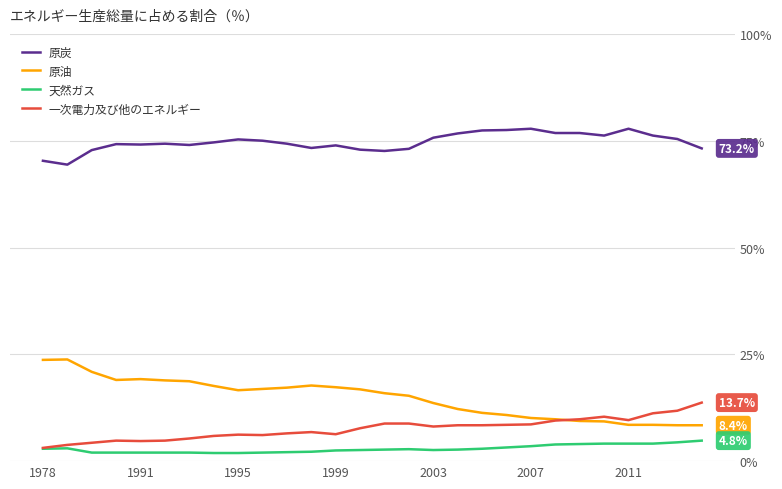

True or false: 原炭 and 原油 intersect in this chart.

False